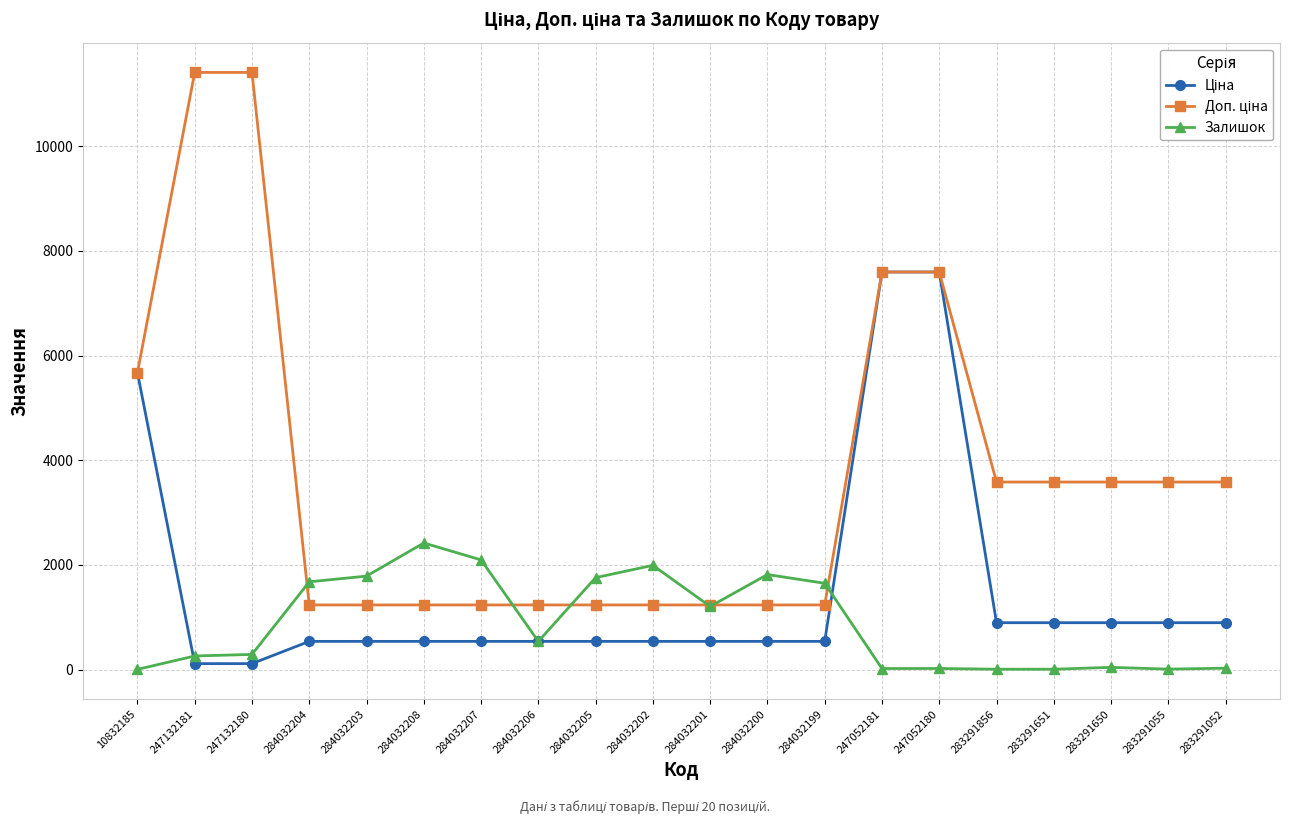

How many lines are shown in the chart?

3